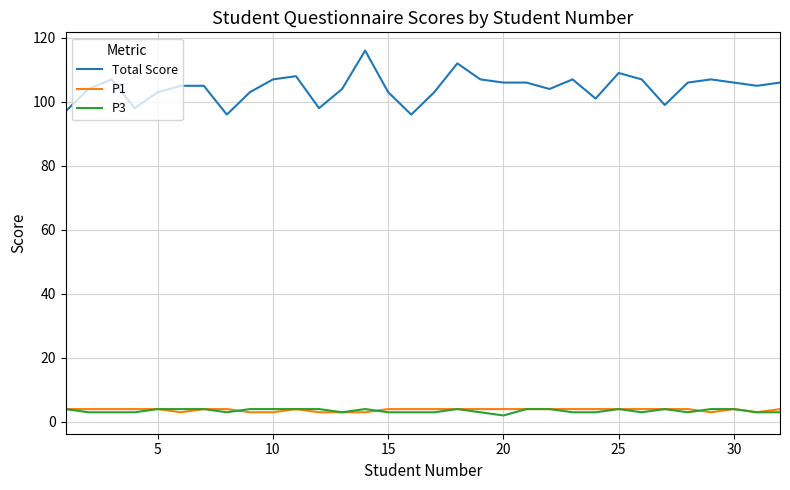

What is the lowest value of the Total Score series?

96